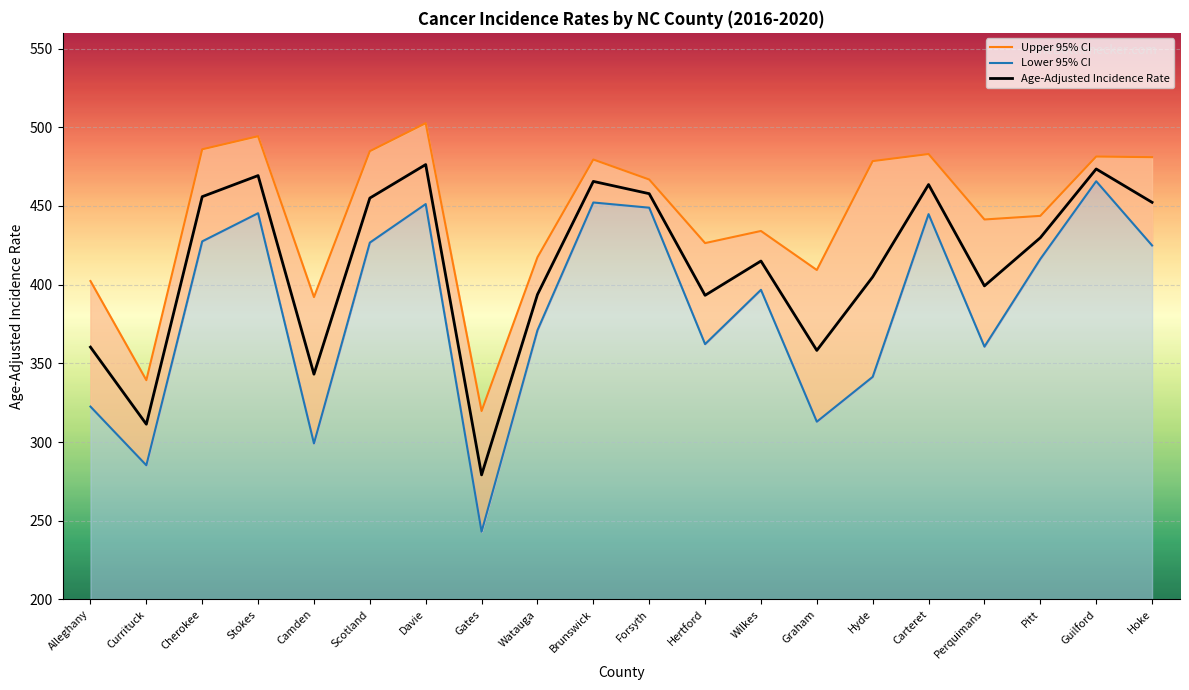

At which label is Age-Adjusted Incidence Rate closest to 377?

Hertford